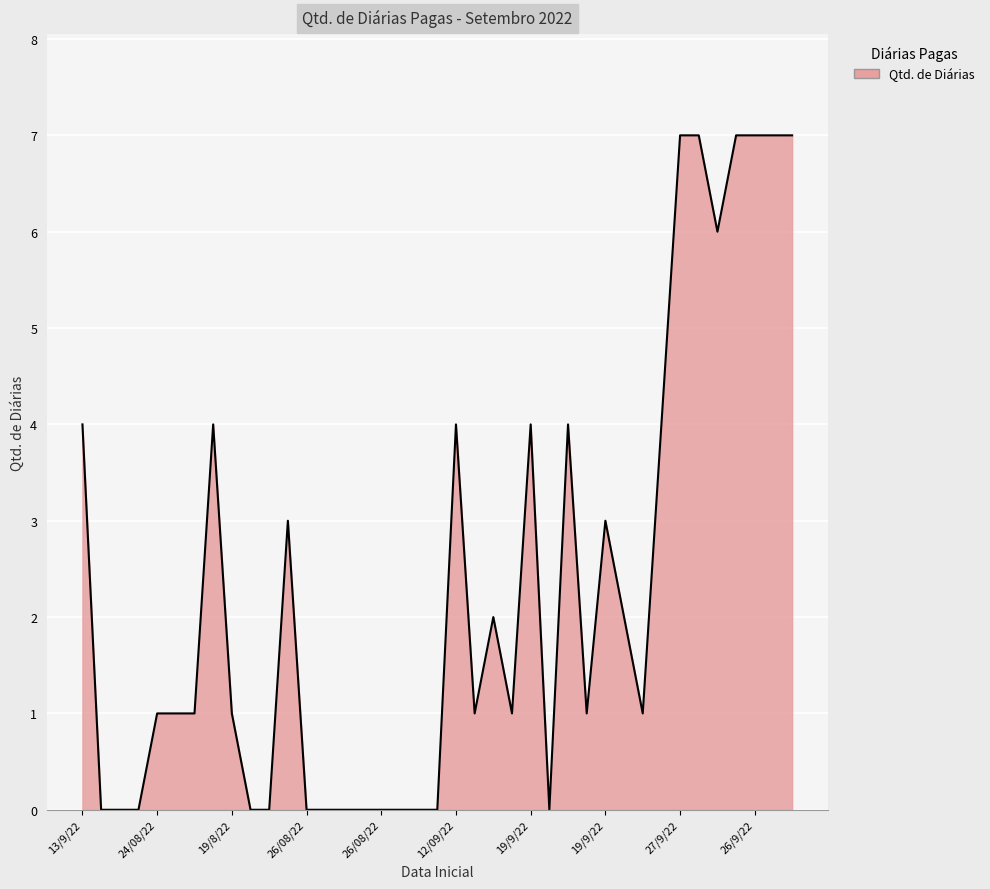

True or false: the data has more than 2 interior local peaks.

True